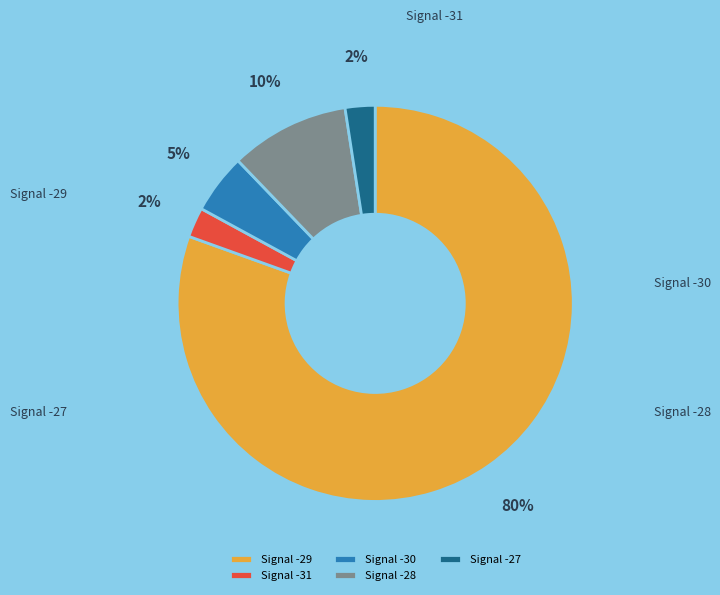

How many segments does this pie chart have?

5